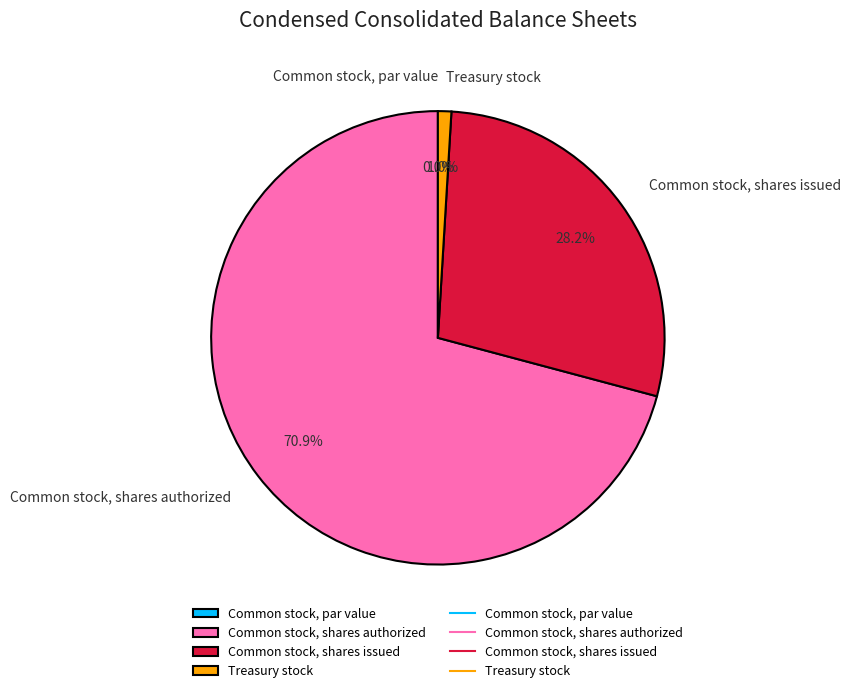

What percentage is NOT represented by Treasury stock?

99.0%